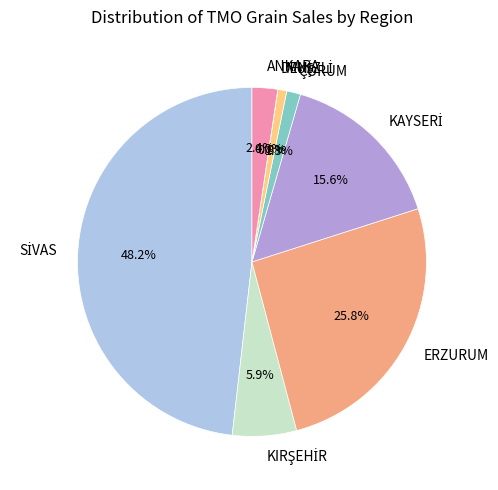

What portion of the pie excludes ANKARA?

97.6%